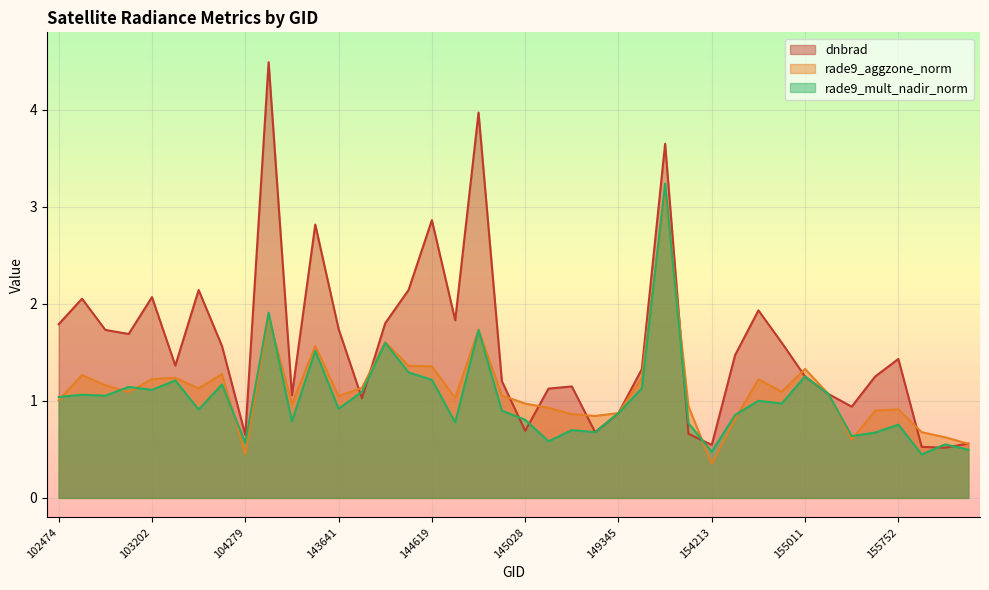

At which category is the sum across all series the highest?

150480